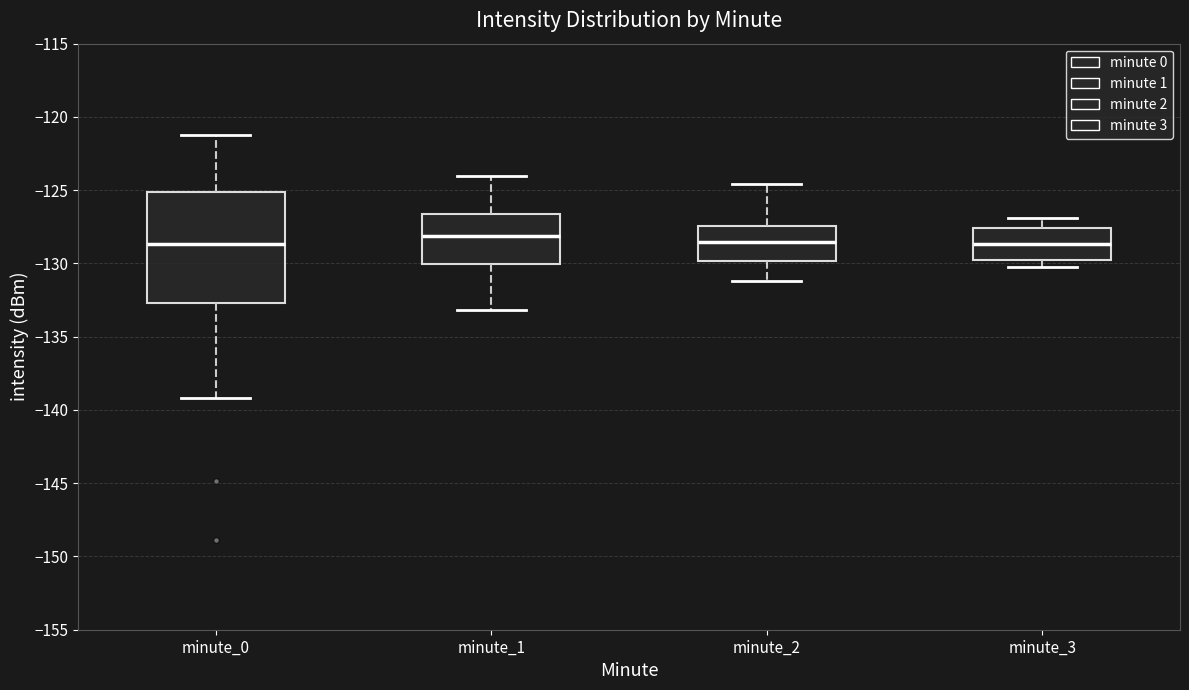

Reading left to right, read every box against the y-axis: the position of its median line, the range the box covers, and the ends of its whiskers. The values are not printed on the chart, so give them approximately, as read against the axis.

minute_0: median -128.5, box -132.5 to -125.0, whiskers -139.0 to -121.0
minute_1: median -128.0, box -130.0 to -126.5, whiskers -133.0 to -124.0
minute_2: median -128.5, box -130.0 to -127.5, whiskers -131.0 to -124.5
minute_3: median -128.5, box -130.0 to -127.5, whiskers -130.0 (just below the box's lower edge) to -127.0